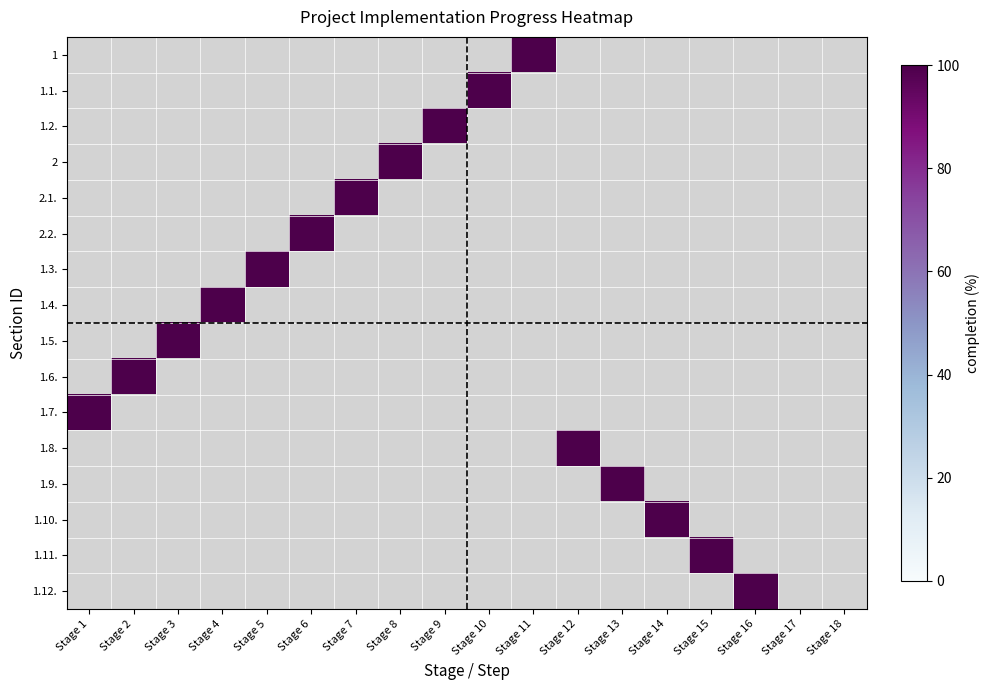

At Stage 1, list the series in order from smallest to largest.

1, 1.1., 1.2., 2, 2.1., 2.2., 1.3., 1.4., 1.5., 1.6., 1.8., 1.9., 1.10., 1.11., 1.12., 1.7.